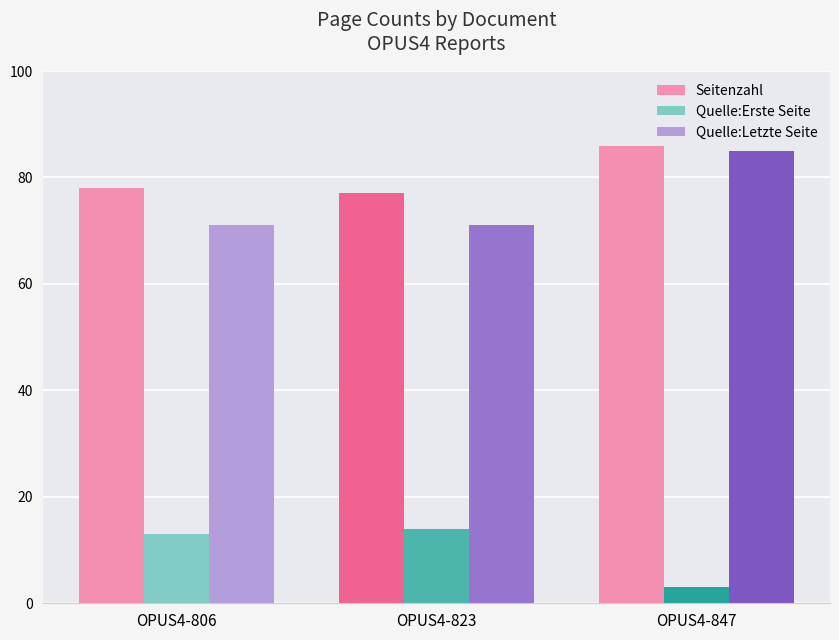

Count the Quelle:Letzte Seite values in the range 71 to 85.

3